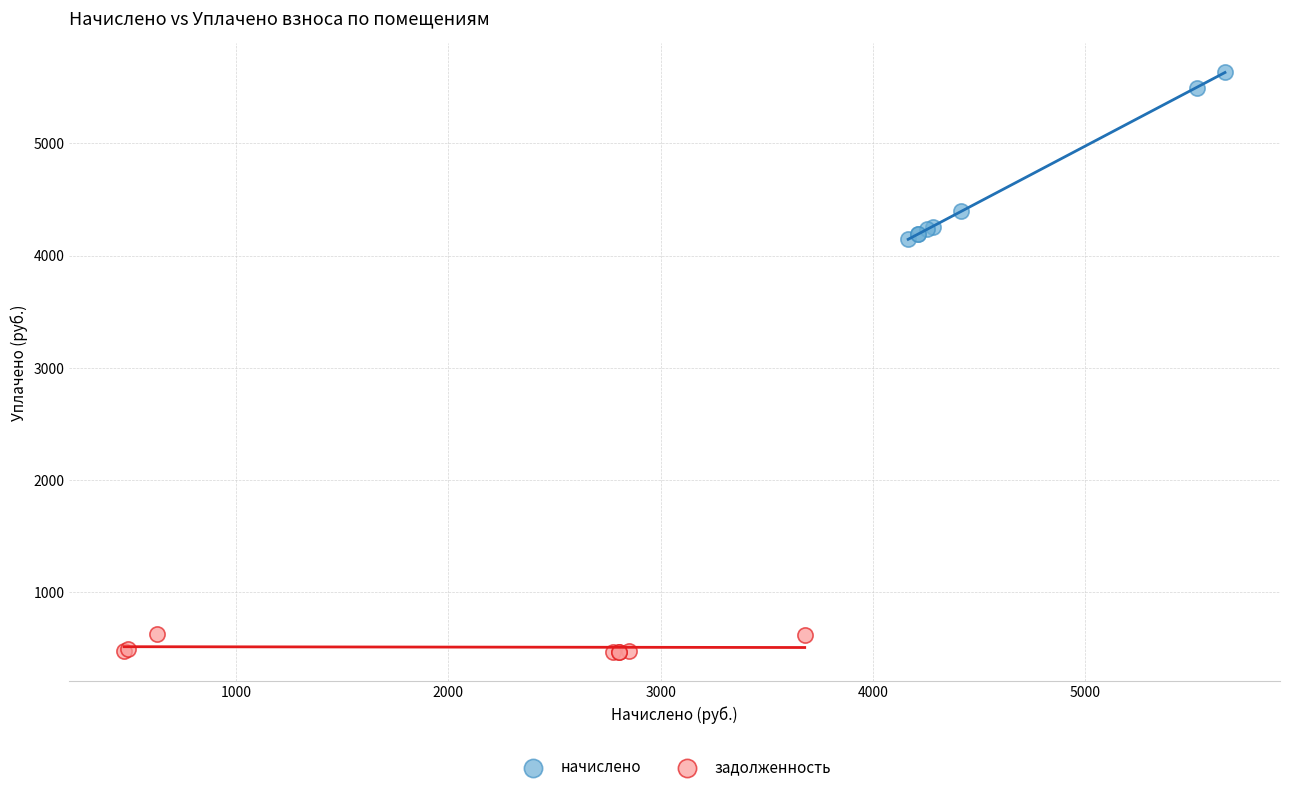

What are all the series names shown in the legend?

начислено, задолженность